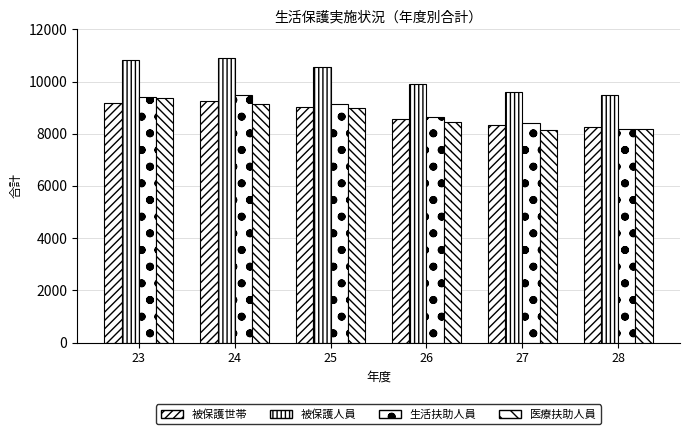

How many distinct data groups are displayed?

4